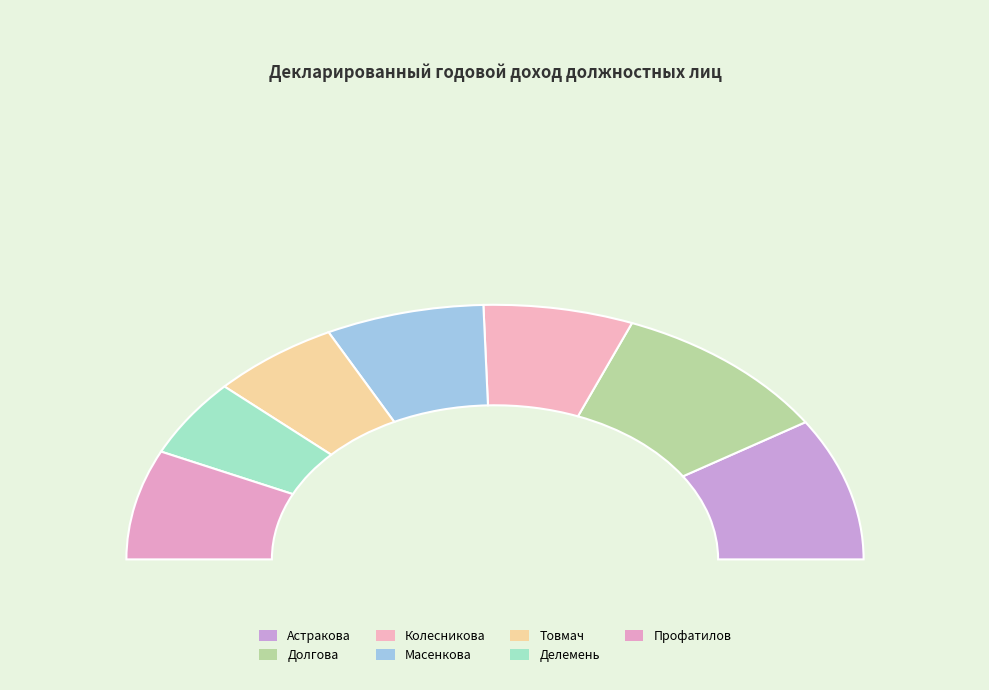

How many segments does this pie chart have?

7